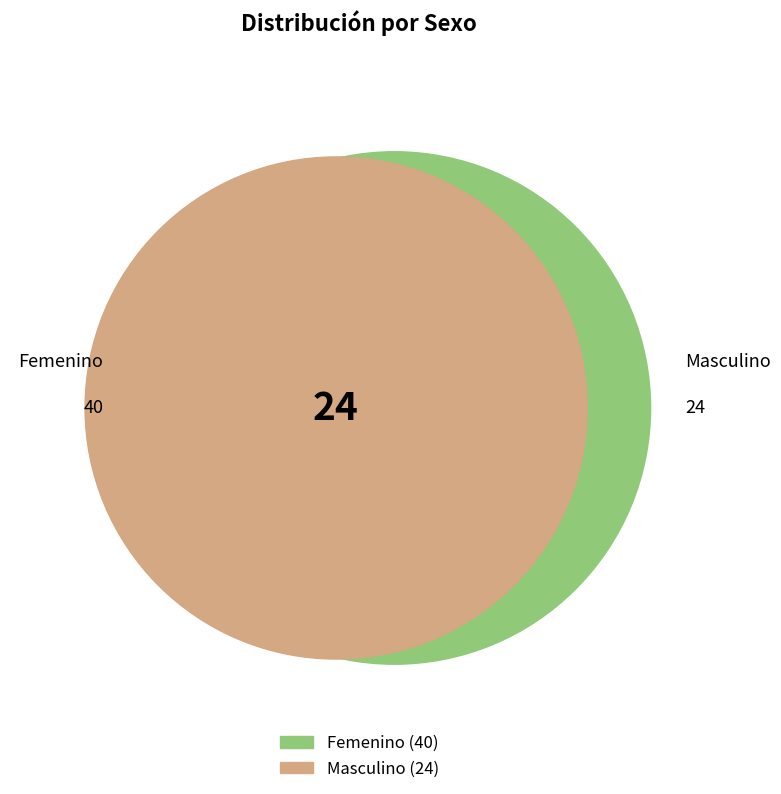

What percentage is NOT represented by Femenino?

37.5%